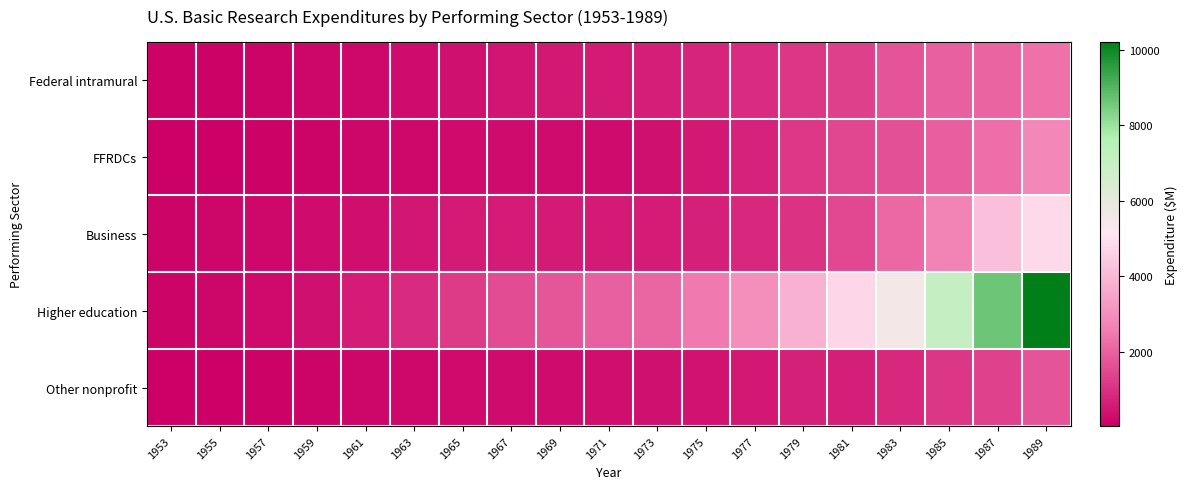

Reading left to right, extract all data points from this chart.

Federal intramural: 1953=102	1955=98	1957=124	1959=165	1961=230	1963=285	1965=375	1967=434	1969=545	1971=581	1973=652	1975=760	1977=943	1979=1112	1981=1343	1983=1733	1985=1947	1987=2047	1989=2309
FFRDCs: 1953=36	1955=62	1957=110	1959=134	1961=177	1963=216	1965=250	1967=301	1969=313	1971=289	1973=382	1975=533	1977=746	1979=1160	1981=1430	1983=1661	1985=1936	1987=2242	1989=2815
Business: 1953=151	1955=169	1957=234	1959=282	1961=344	1963=484	1965=563	1967=595	1969=581	1971=557	1973=595	1975=677	1977=836	1979=1054	1981=1477	1983=2106	1985=2731	1987=4181	1989=4818
Higher education: 1953=123	1955=180	1957=261	1959=388	1961=598	1963=909	1965=1221	1967=1554	1969=1754	1971=1968	1973=2103	1975=2480	1977=2967	1979=3828	1981=4737	1983=5518	1985=7024	1987=8644	1989=10219
Other nonprofit: 1953=48	1955=62	1957=86	1959=119	1961=163	1963=222	1965=256	1967=285	1969=298	1971=326	1973=368	1975=426	1977=517	1979=683	1981=671	1983=863	1985=1110	1987=1367	1989=1730